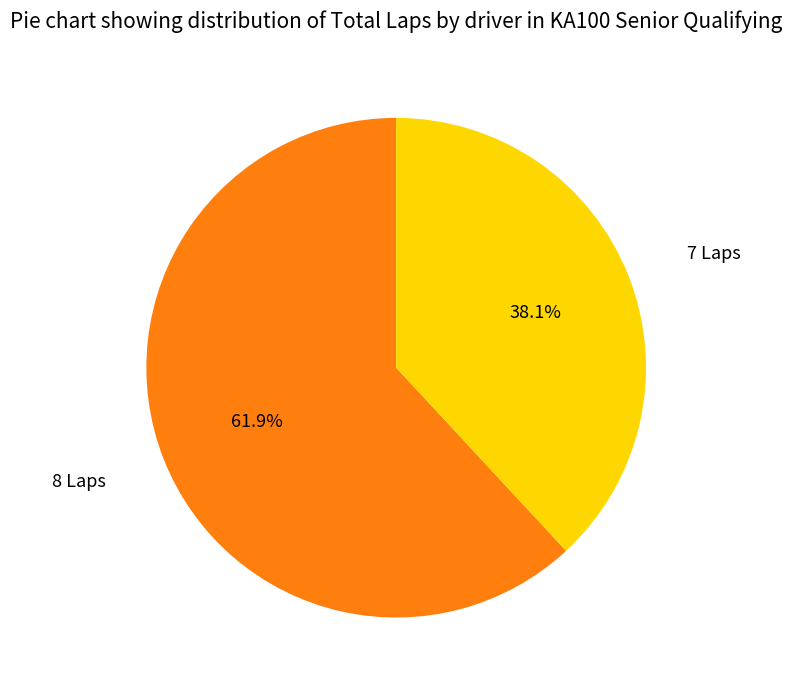

How many slices are in this pie chart?

2